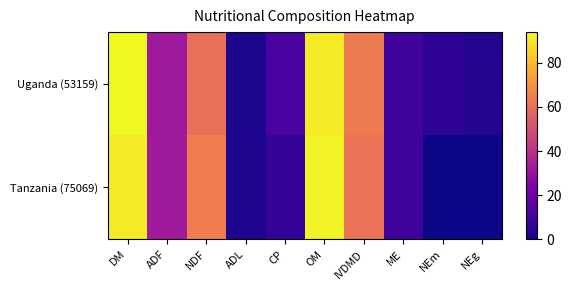

Reading left to right, transcribe all the data shown in this chart.

Uganda (53159): DM=93.9	ADF=32.1	NDF=60.1	ADL=2.5	CP=11.5	OM=90.8	IVDMD=63.3	ME=9.4	NEm=5.8	NEg=3.4
Tanzania (75069): DM=90.8	ADF=33.0	NDF=64.1	ADL=2.9	CP=6.2	OM=92.7	IVDMD=61.1	ME=9.1	NEm=0.0	NEg=0.0